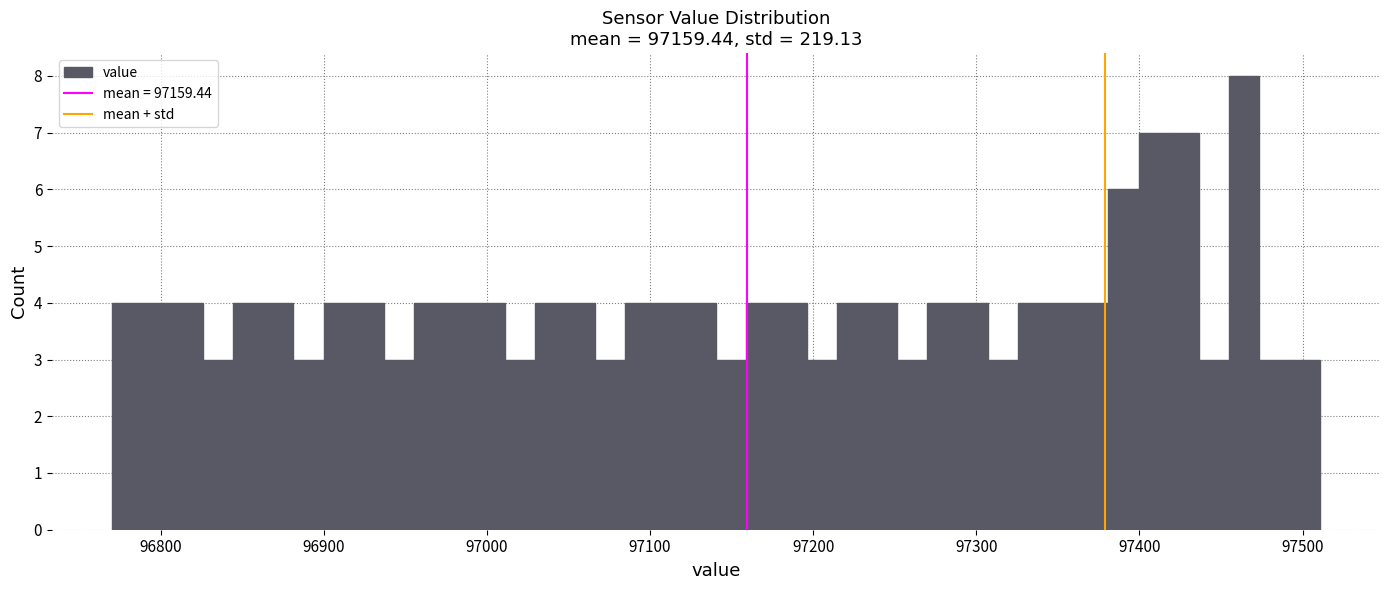

Around what value on the x-axis is the tallest bar? Give the approximate position of its centre, as read against the axis.

97460